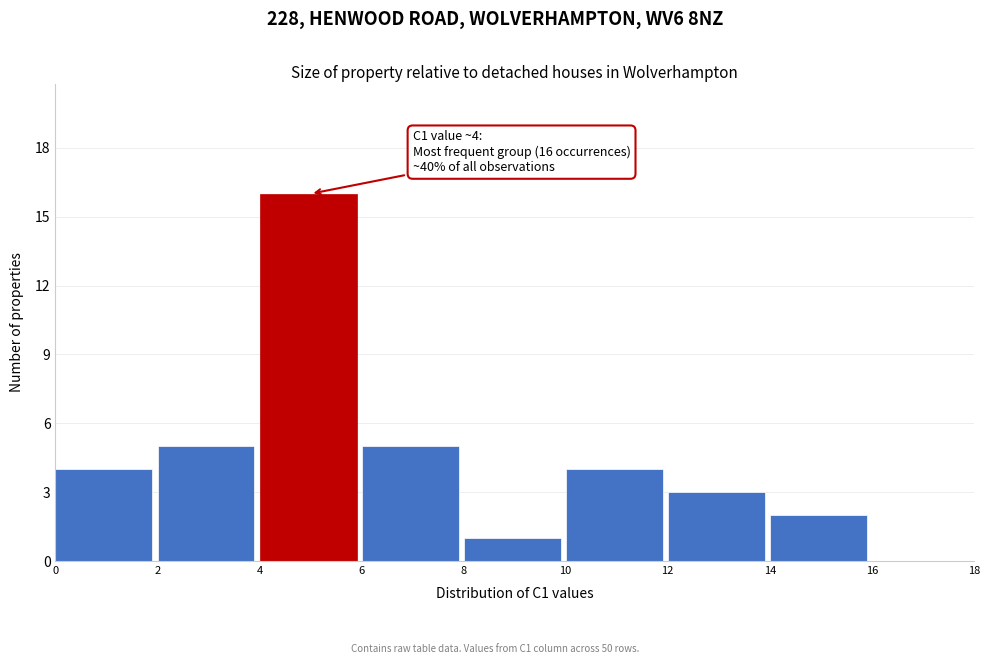

Over which range of the x-axis is the bar tallest?

4 to 6